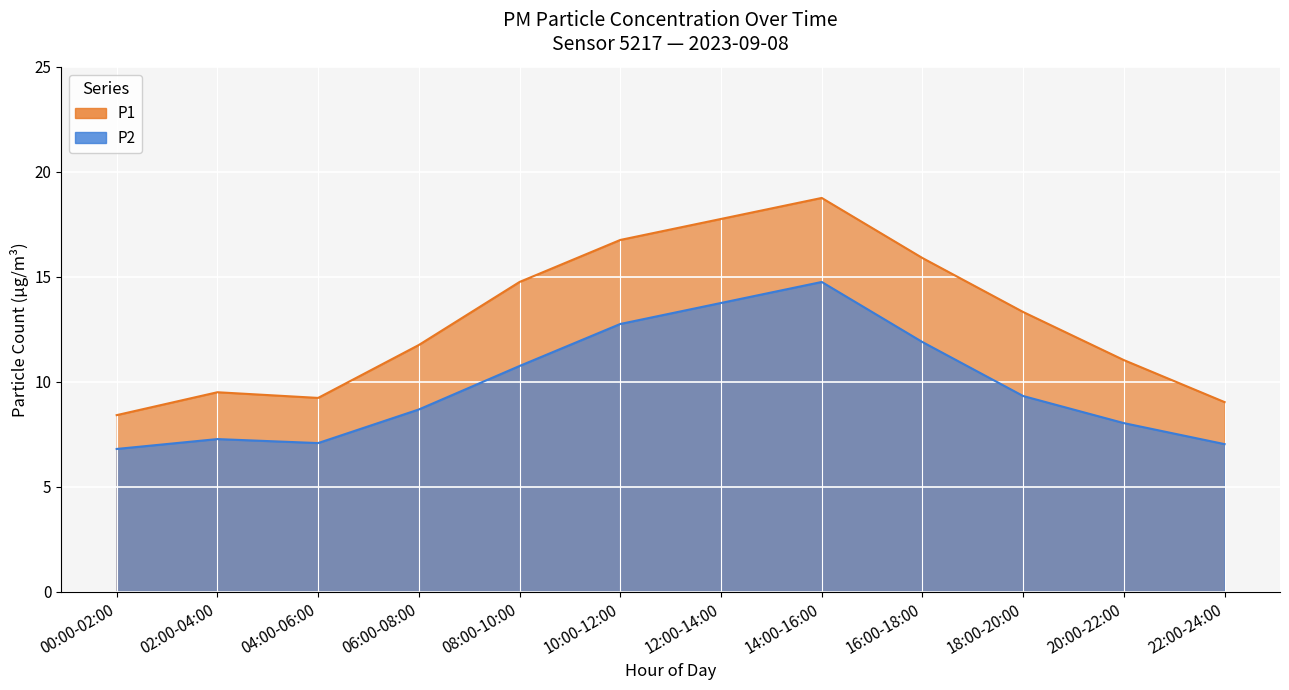

Which category has the highest value in the P1 series?

14:00-16:00